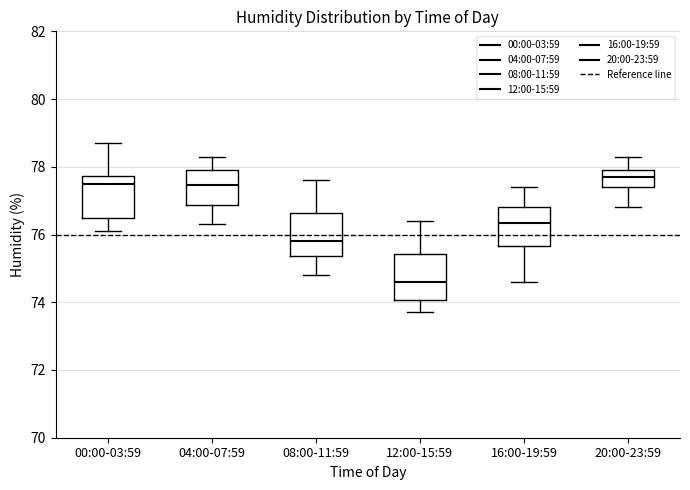

Where is the lower edge of the box for 04:00-07:59 on the y-axis? The values are not printed on the chart, so give them approximately, as read against the axis.

76.8